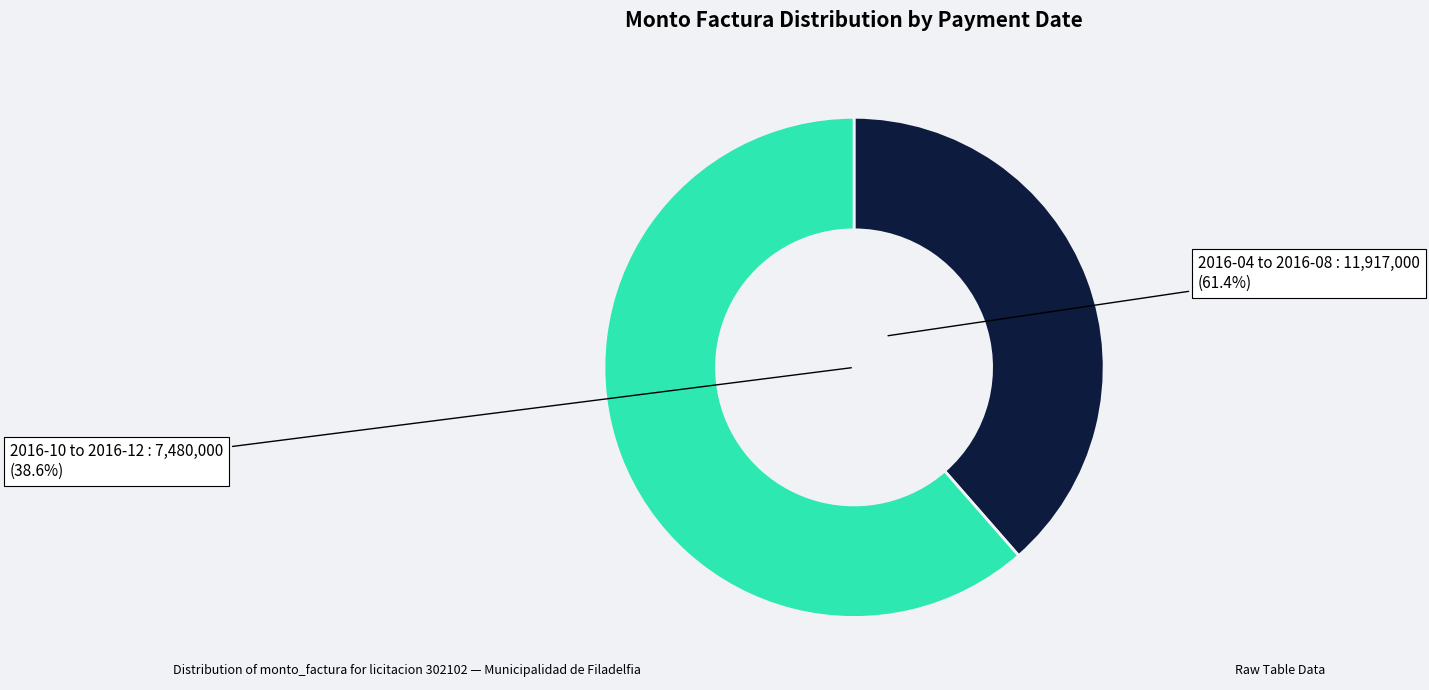

How many segments does this pie chart have?

2